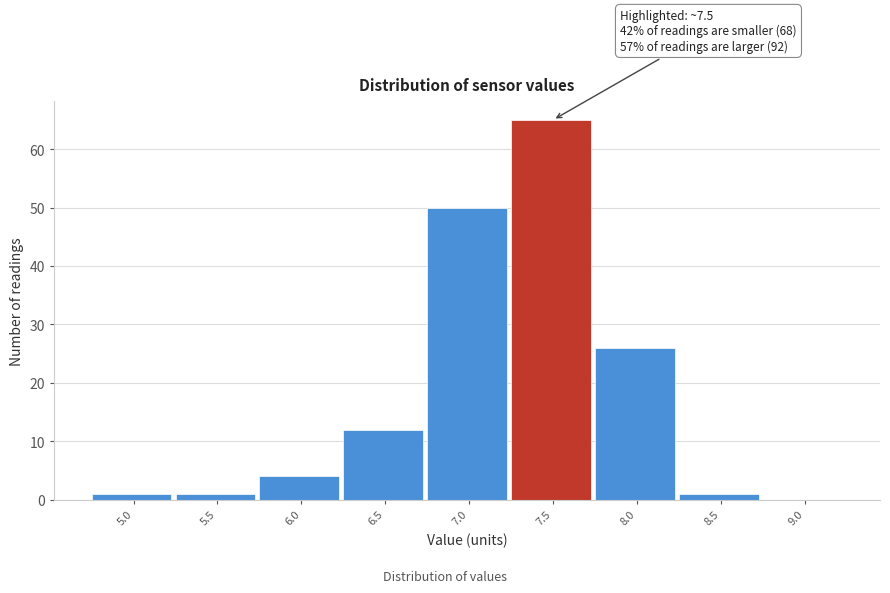

Reading left to right, transcribe all the data shown in this chart.

5.0=1	5.5=1	6.0=4	6.5=12	7.0=50	7.5=65	8.0=26	8.5=1	9.0=0